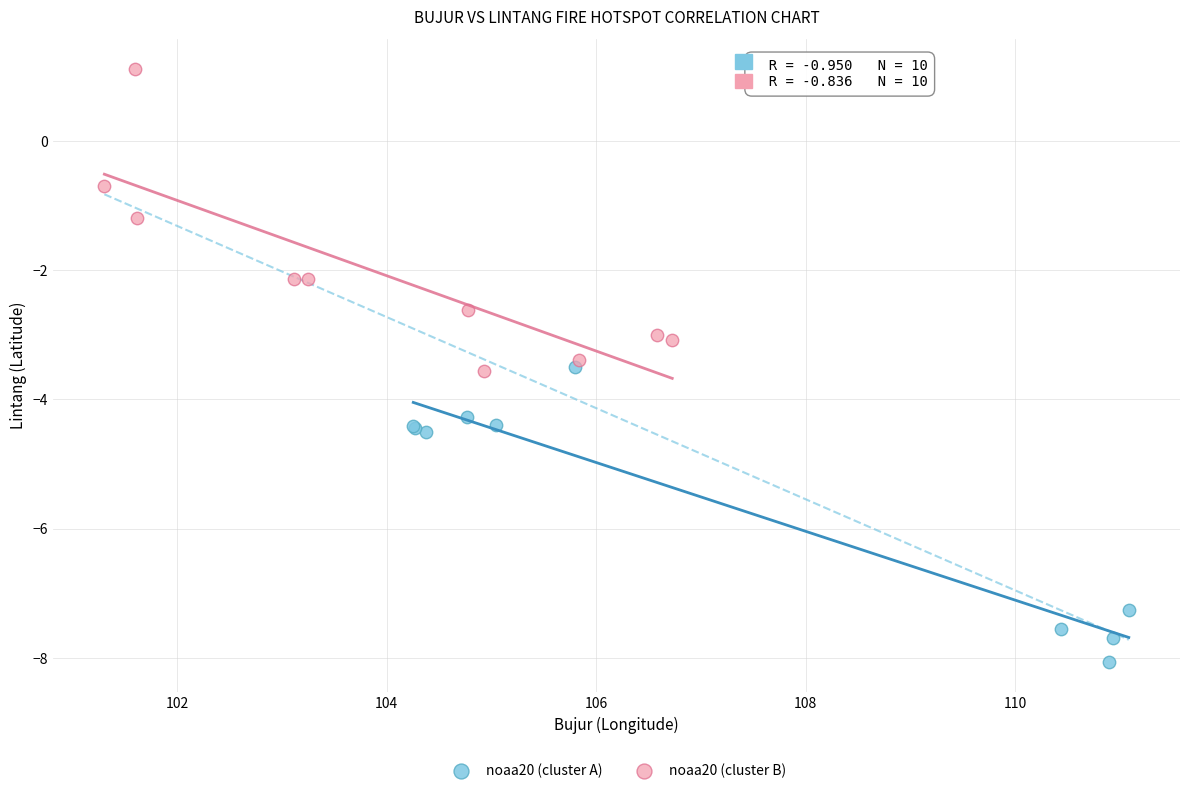

Which series has the largest Y range (max minus min)?

noaa20 (cluster B)